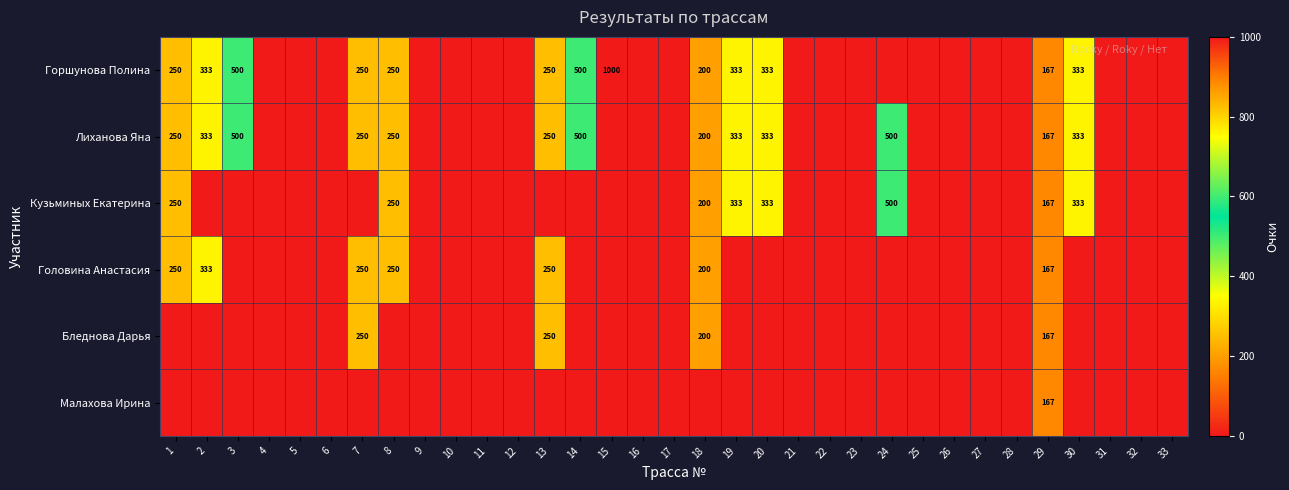

Is it true that Кузьминых Екатерина equals 223.5 at 29?

False